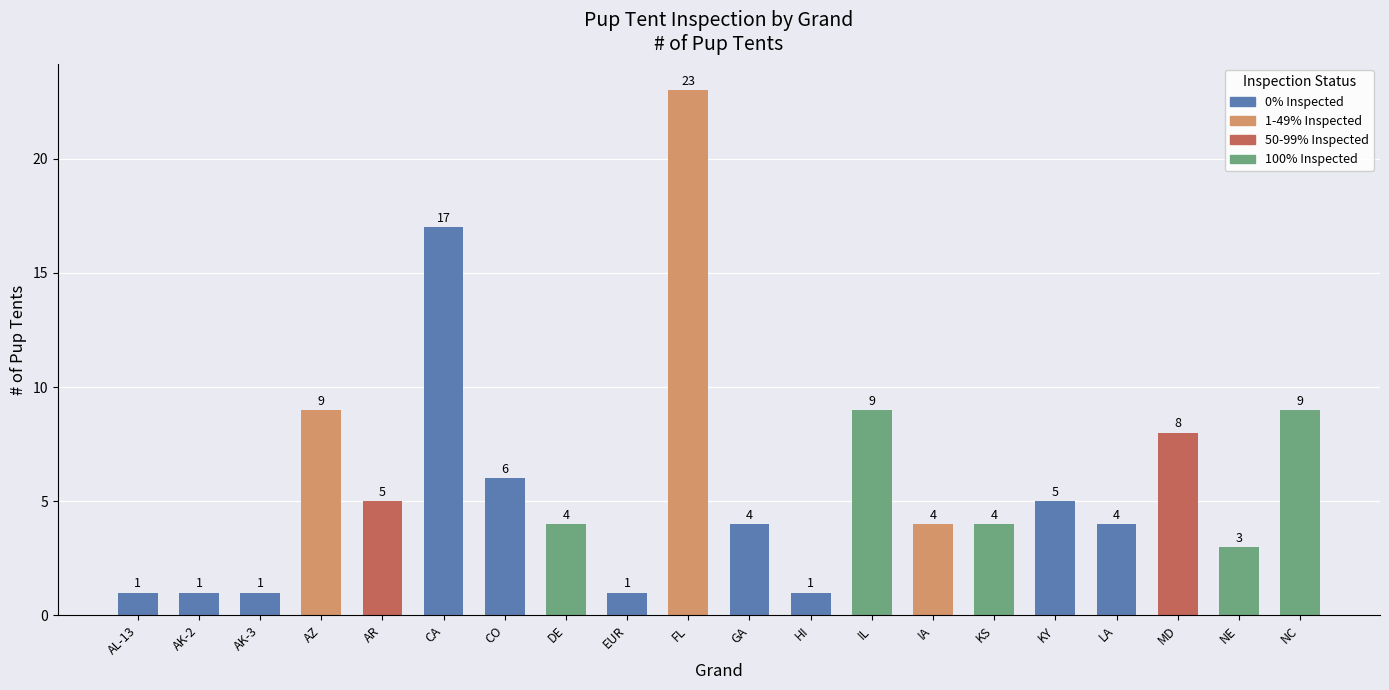

What is the difference between the maximum and minimum values?

22